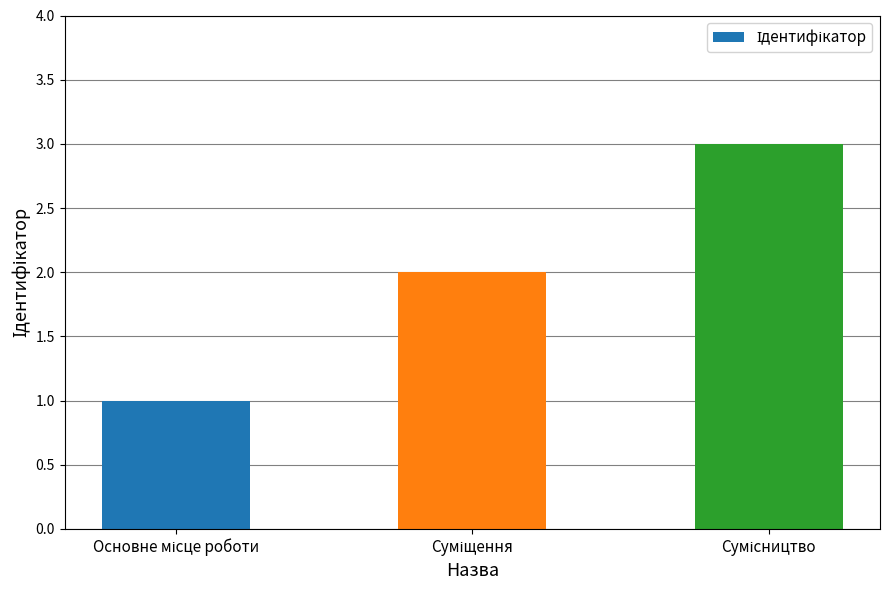

What is the sum of all values?

6